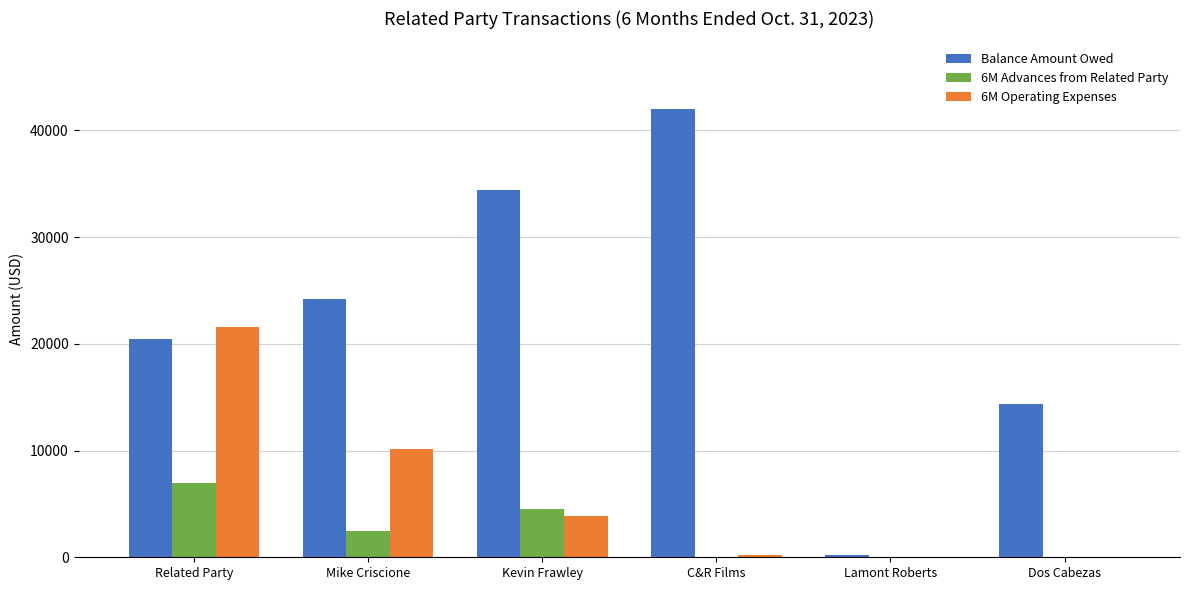

Reading left to right, list all the values displayed in this chart.

Balance Amount Owed: 20435	24173	34426	42037	250	14394
6M Advances from Related Party: 7000	2500	4500	0	0	0
6M Operating Expenses: 21581	10183	3863	199	0	0